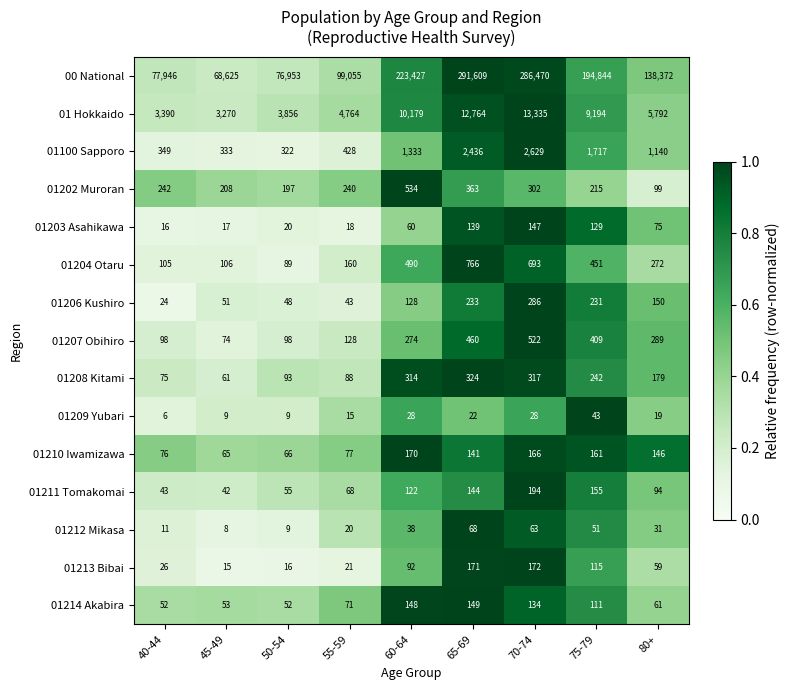

Is the value of 01208 Kitami at 80+ greater than the value of 00 National at 45-49?

No